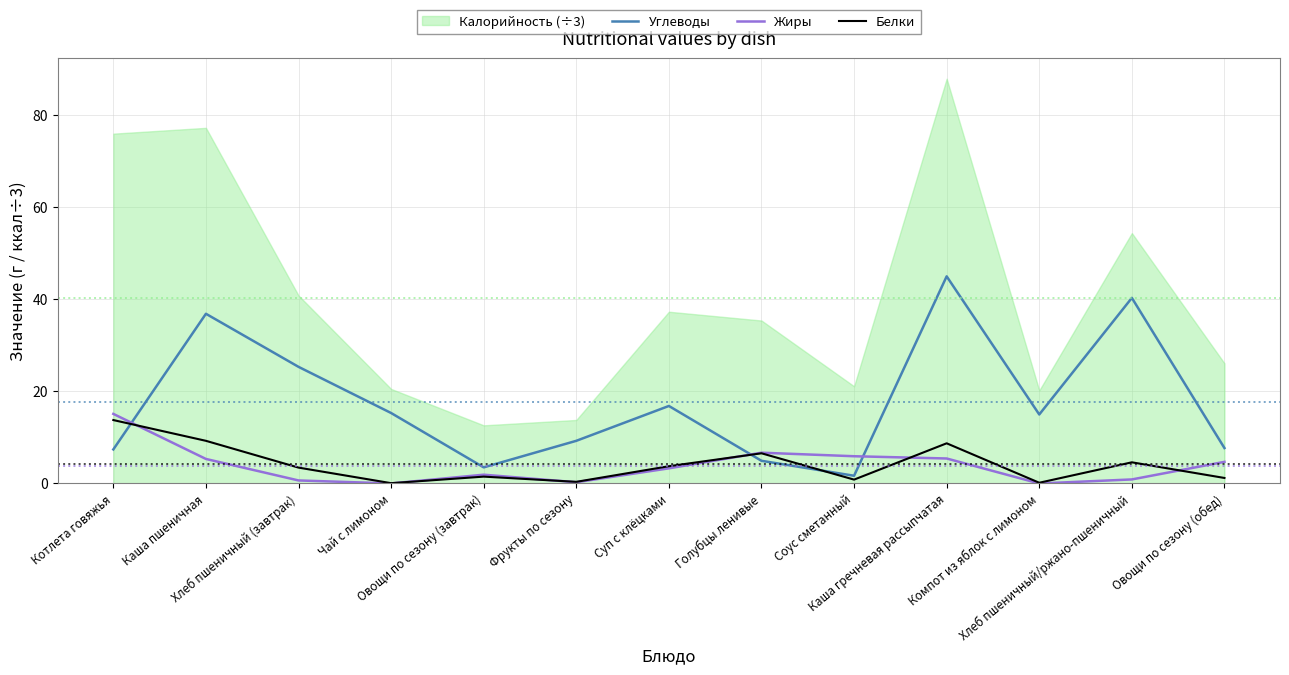

After their last crossing, which series has the higher values: Белки or Углеводы?

Углеводы